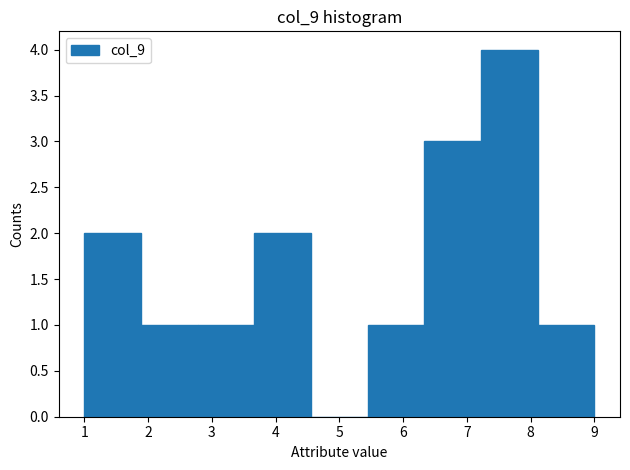

How tall is the bar that spans 8.1 to 9.0 on the x-axis? Neither the bar edges nor the heights are printed on the chart, so give them approximately, as read against the axes.

1